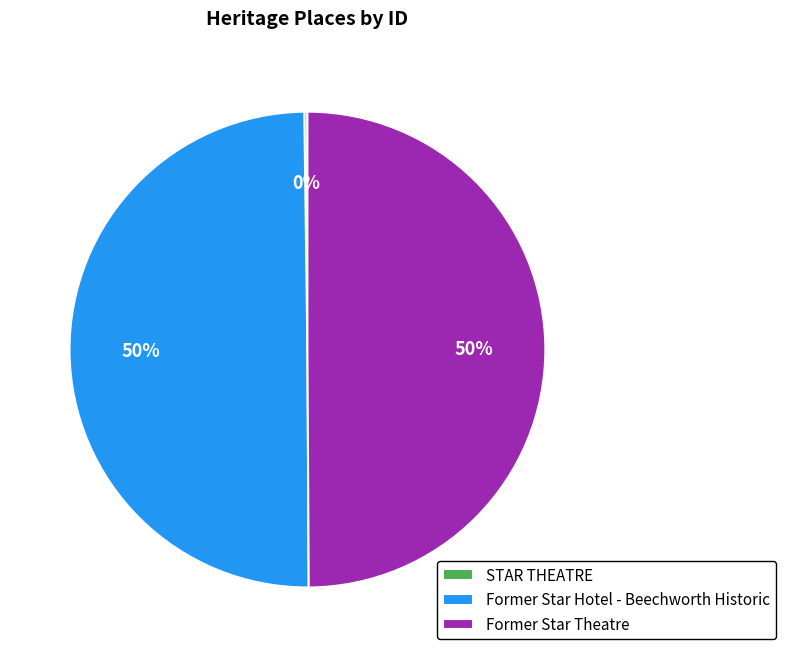

What percentage is the Former Star Hotel - Beechworth Historic slice, to the nearest percent?

50%